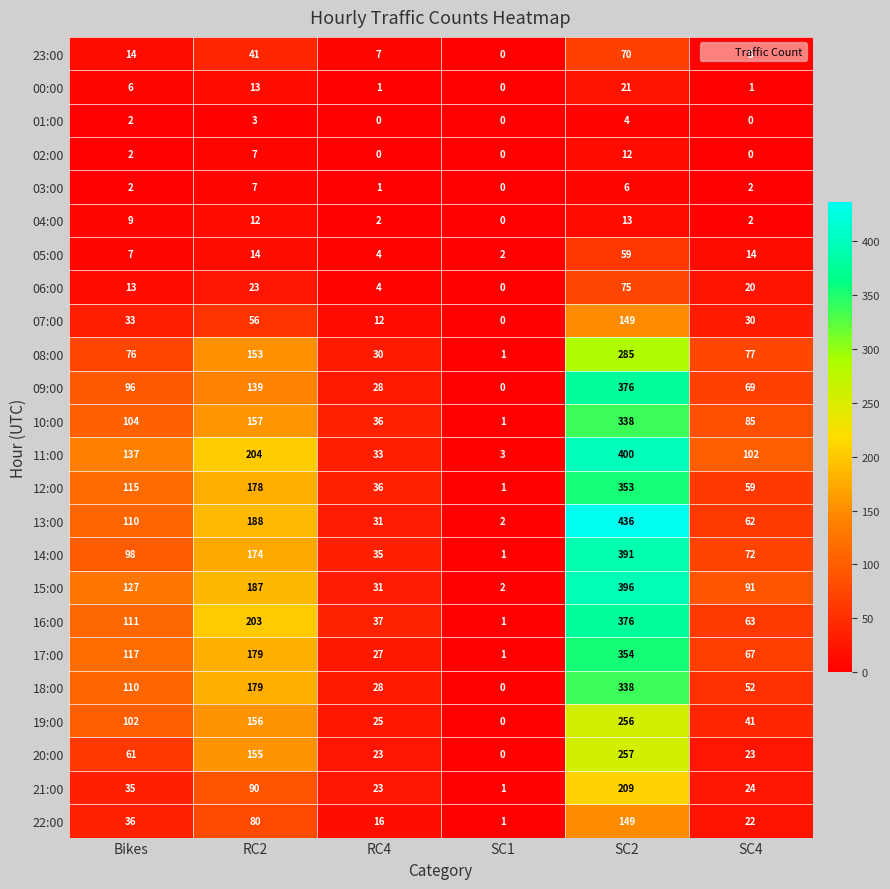

Is the value of 08:00 at RC4 greater than the value of 11:00 at SC1?

Yes